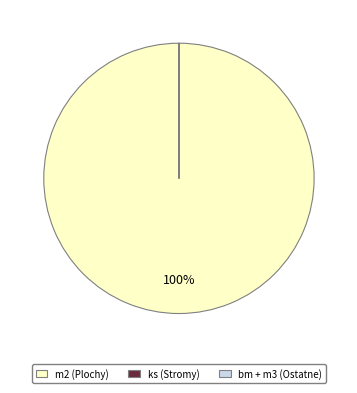

The m2 (Plochy) slice represents 100% of the pie. True or false?

True